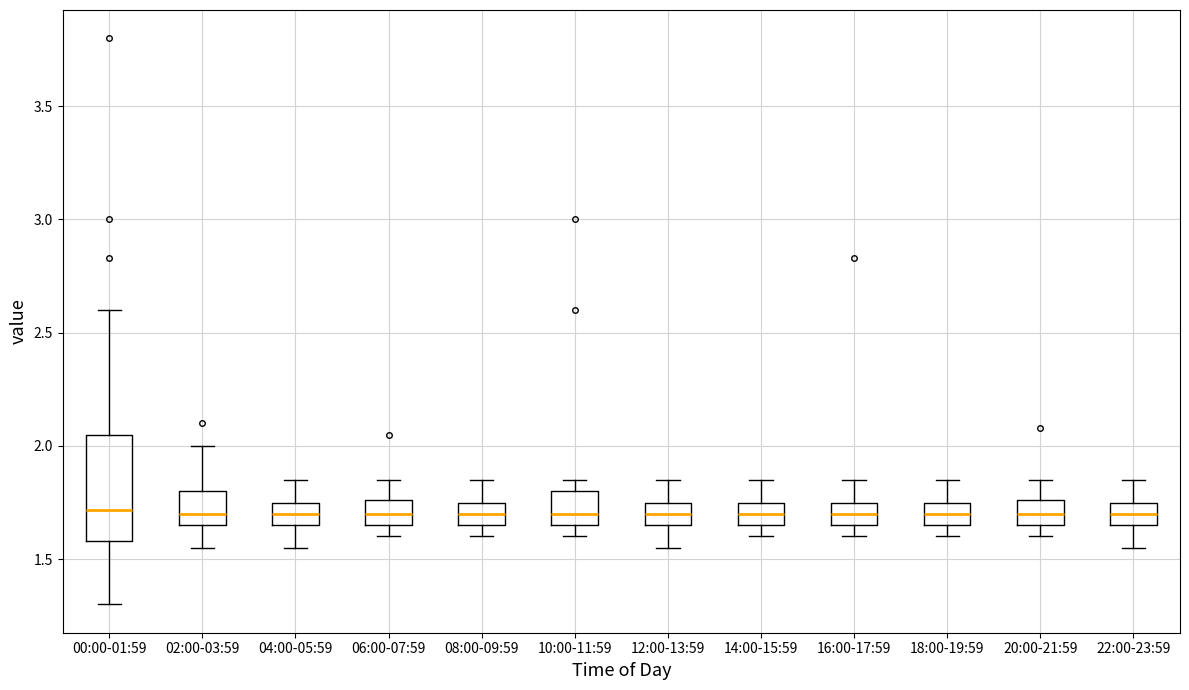

Reading left to right, transcribe this box plot: for each box, give where its median line is, the range the box spans, and where its two whiskers end, as read against the y-axis. The values are not printed on the chart, so give them approximately, as read against the axis.

00:00-01:59: median 1.70, box 1.60 to 2.05, whiskers 1.30 to 2.60
02:00-03:59: median 1.70, box 1.65 to 1.80, whiskers 1.55 to 2.00
04:00-05:59: median 1.70, box 1.65 to 1.75, whiskers 1.55 to 1.85
06:00-07:59: median 1.70, box 1.65 to 1.75, whiskers 1.60 to 1.85
08:00-09:59: median 1.70, box 1.65 to 1.75, whiskers 1.60 to 1.85
10:00-11:59: median 1.70, box 1.65 to 1.80, whiskers 1.60 to 1.85
12:00-13:59: median 1.70, box 1.65 to 1.75, whiskers 1.55 to 1.85
14:00-15:59: median 1.70, box 1.65 to 1.75, whiskers 1.60 to 1.85
16:00-17:59: median 1.70, box 1.65 to 1.75, whiskers 1.60 to 1.85
18:00-19:59: median 1.70, box 1.65 to 1.75, whiskers 1.60 to 1.85
20:00-21:59: median 1.70, box 1.65 to 1.75, whiskers 1.60 to 1.85
22:00-23:59: median 1.70, box 1.65 to 1.75, whiskers 1.55 to 1.85